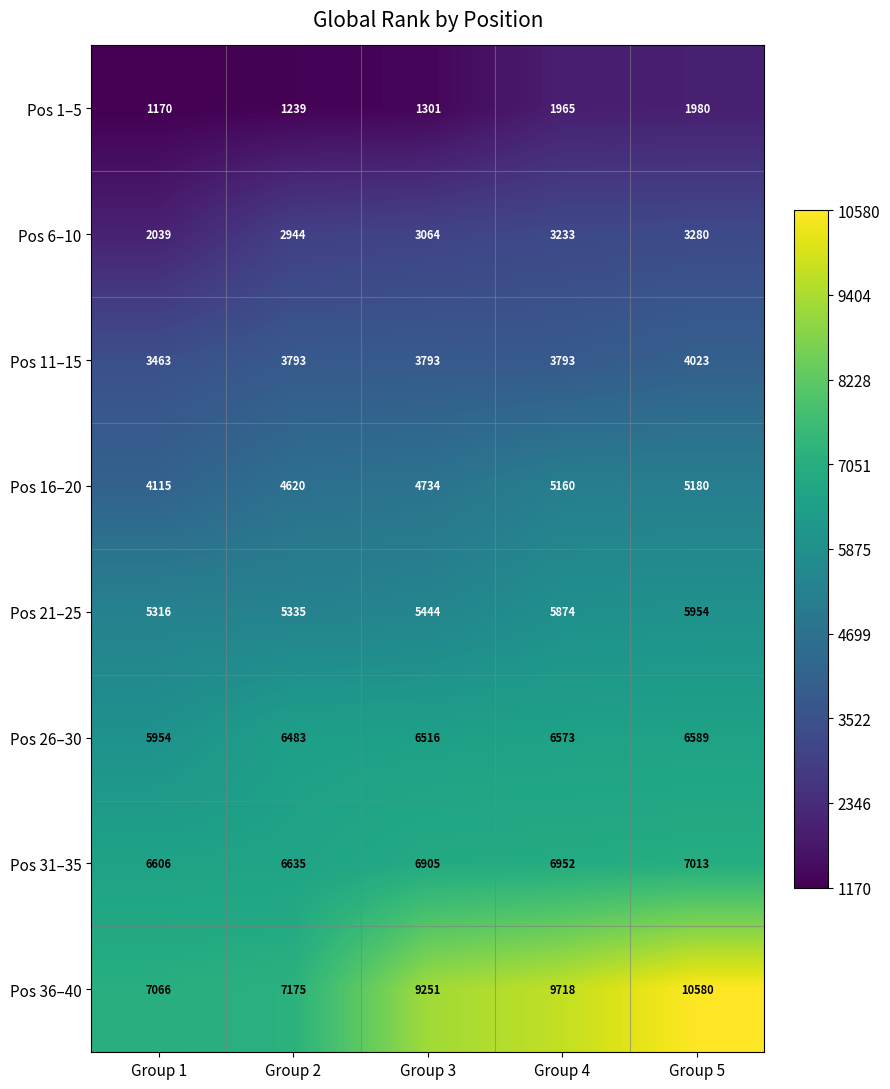

What is the sum of all Pos 21–25 values?

27923